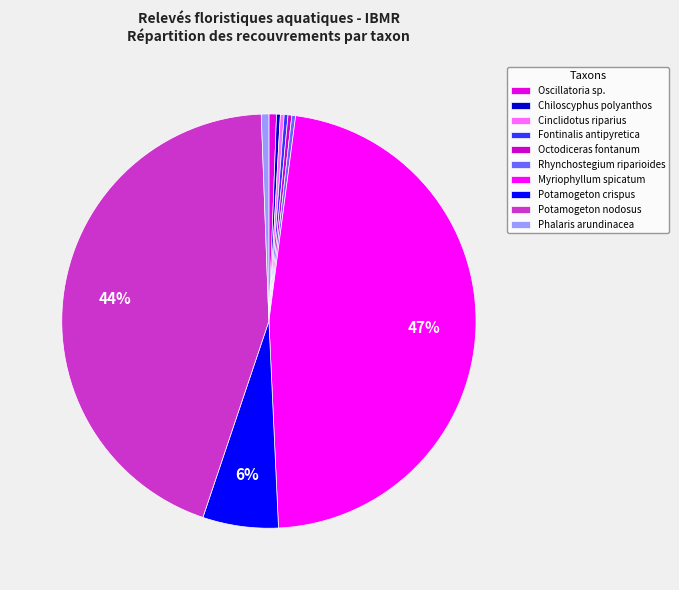

Count the number of slices in the pie.

10